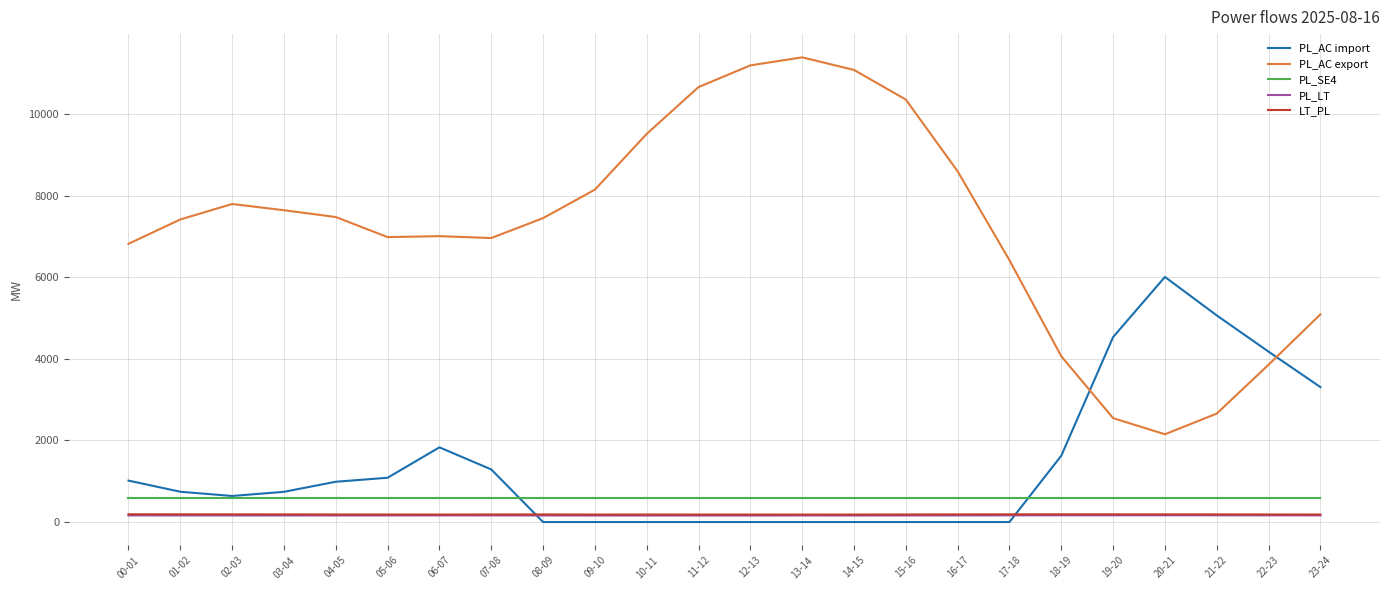

Where do PL_AC import and PL_LT first cross each other?

07-08 and 08-09